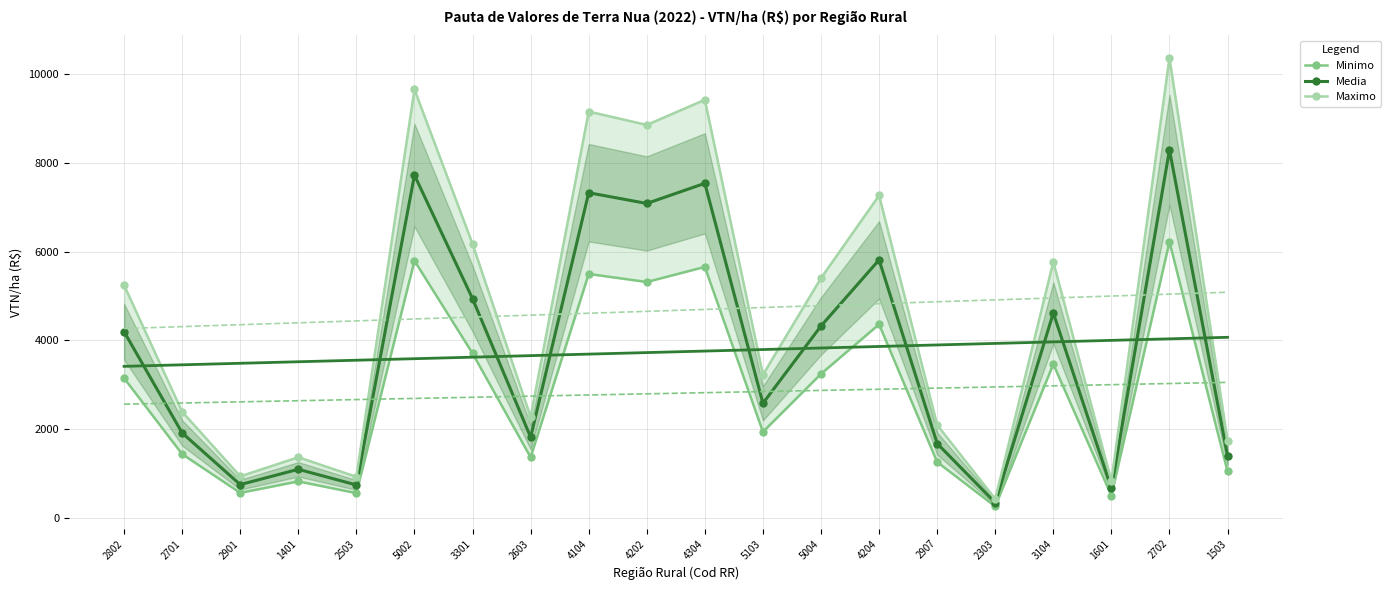

Which category has the highest value in the Minimo series?

2702